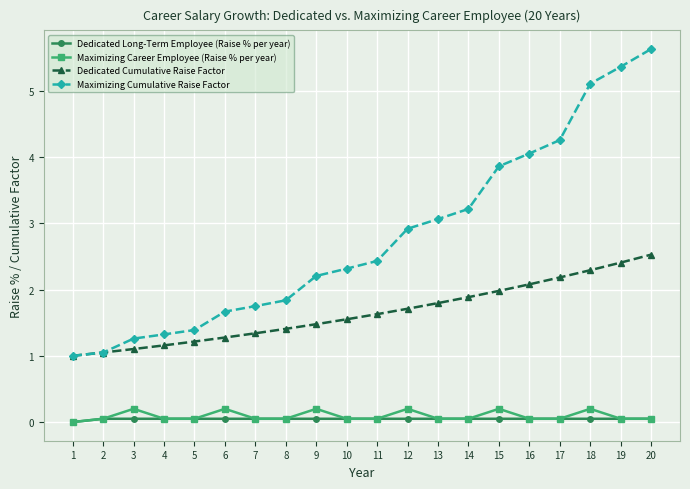

True or false: Maximizing Career Employee (Raise % per year) and Maximizing Cumulative Raise Factor cross at least once.

False